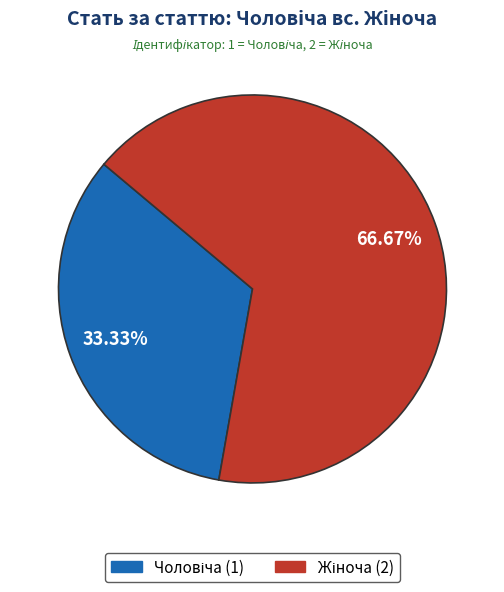

Is there any slice that represents more than half of the pie?

Yes